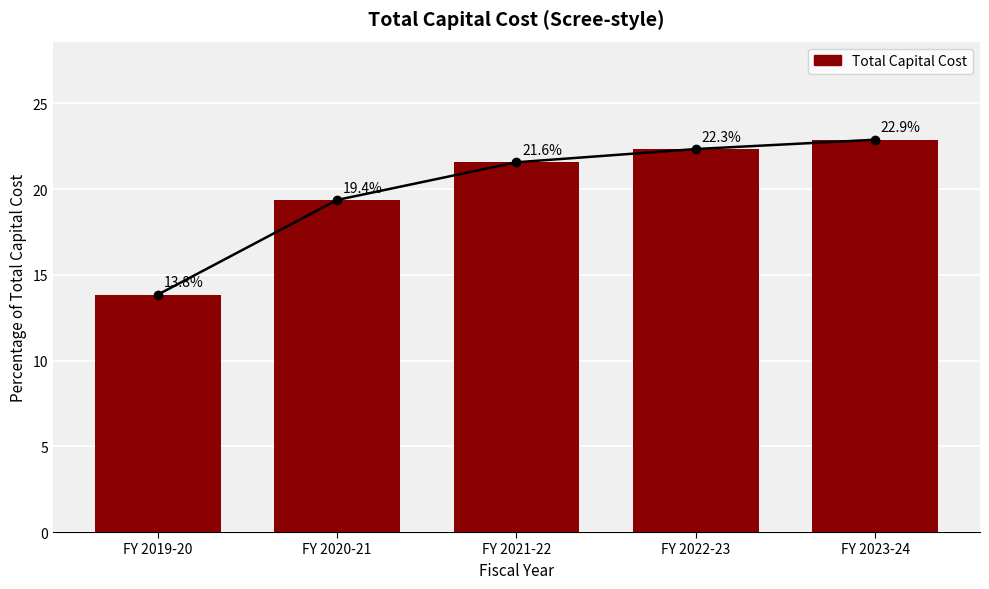

Is it true that the value at FY 2019-20 is 24.3?

False